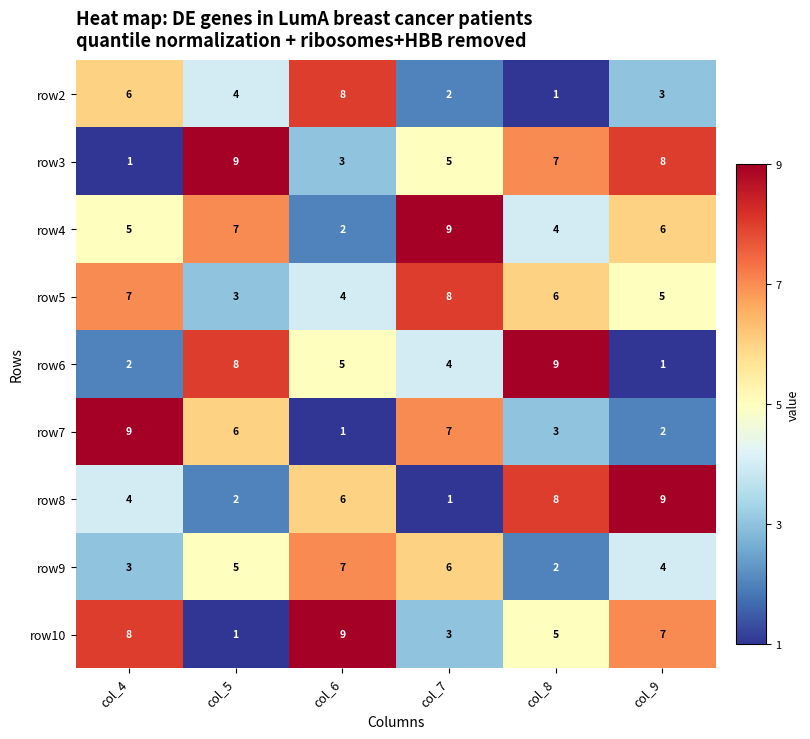

At col_4, list the series in order from largest to smallest.

row7, row10, row5, row2, row4, row8, row9, row6, row3